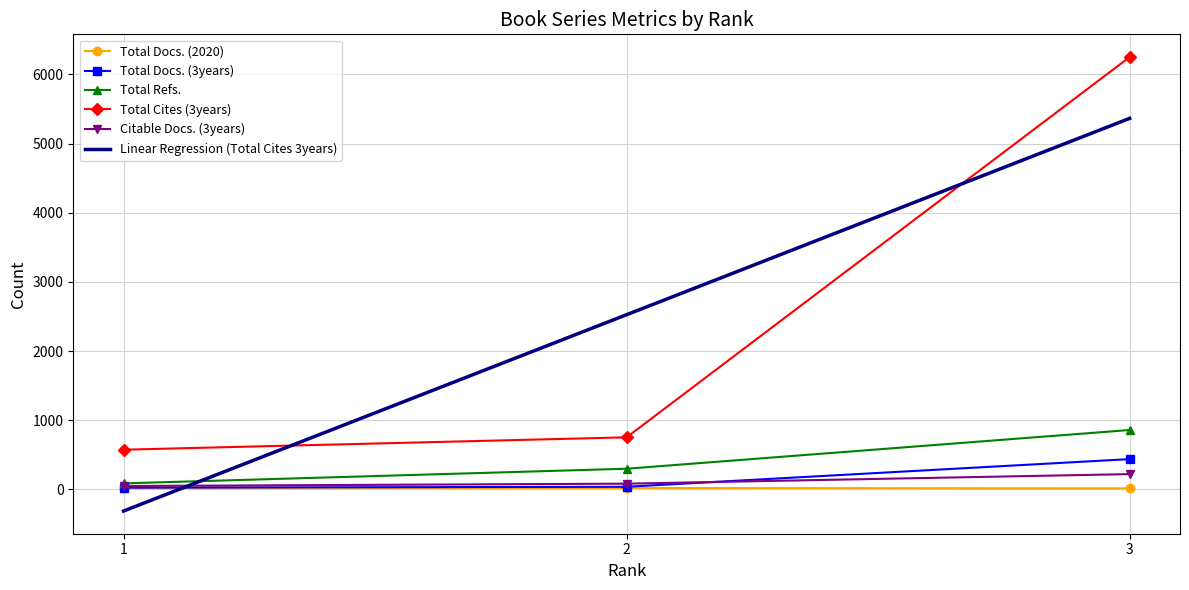

What is the sum of all Total Docs. (2020) values?

47